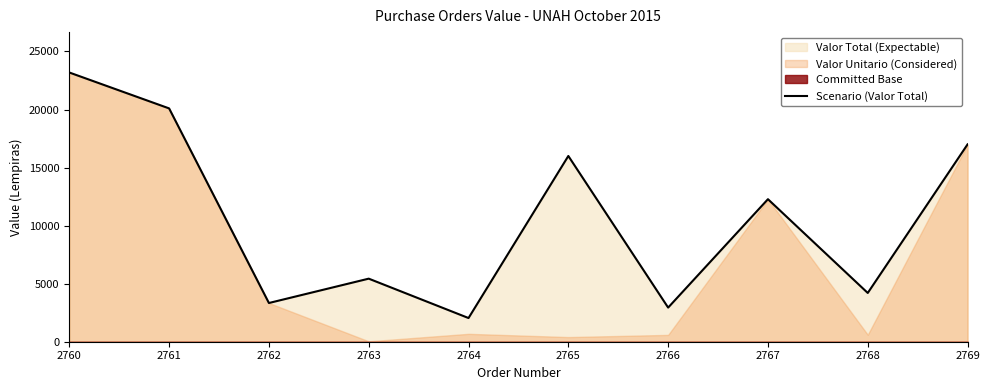

At which category does the data reach its first local valley?

2762